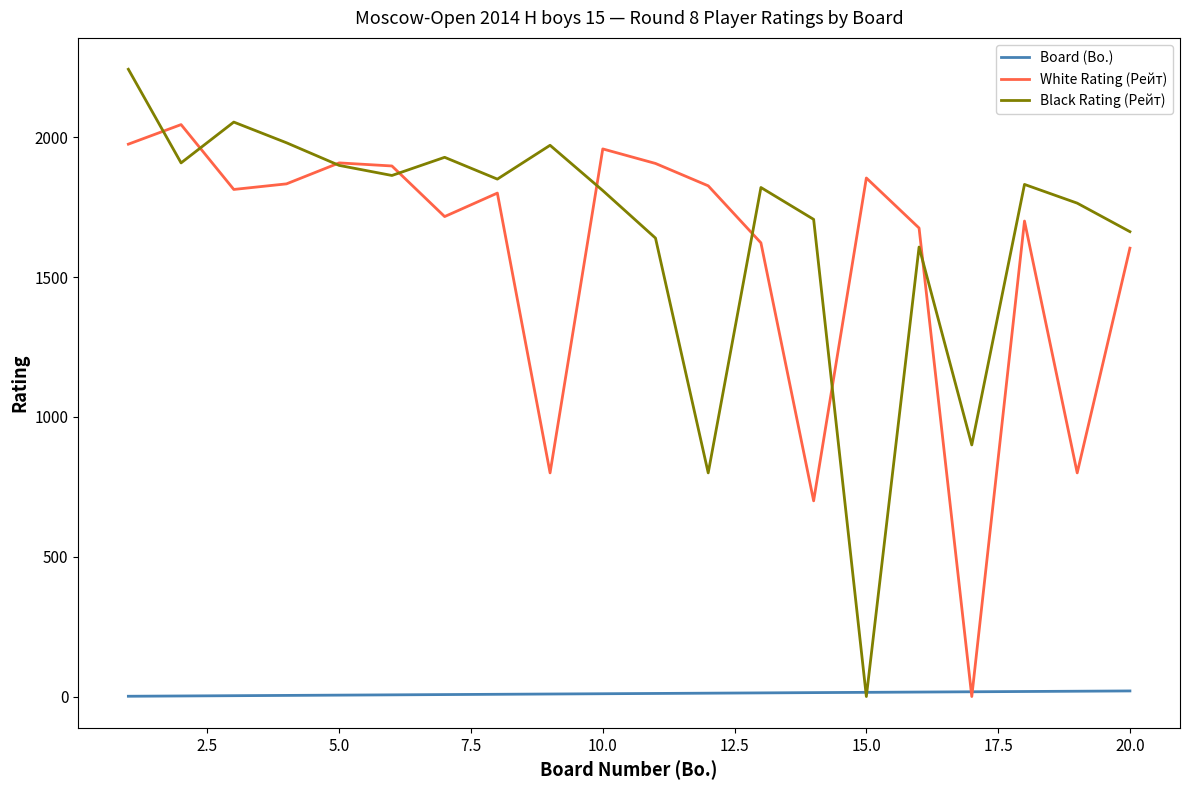

What is the greatest value displayed?

2244